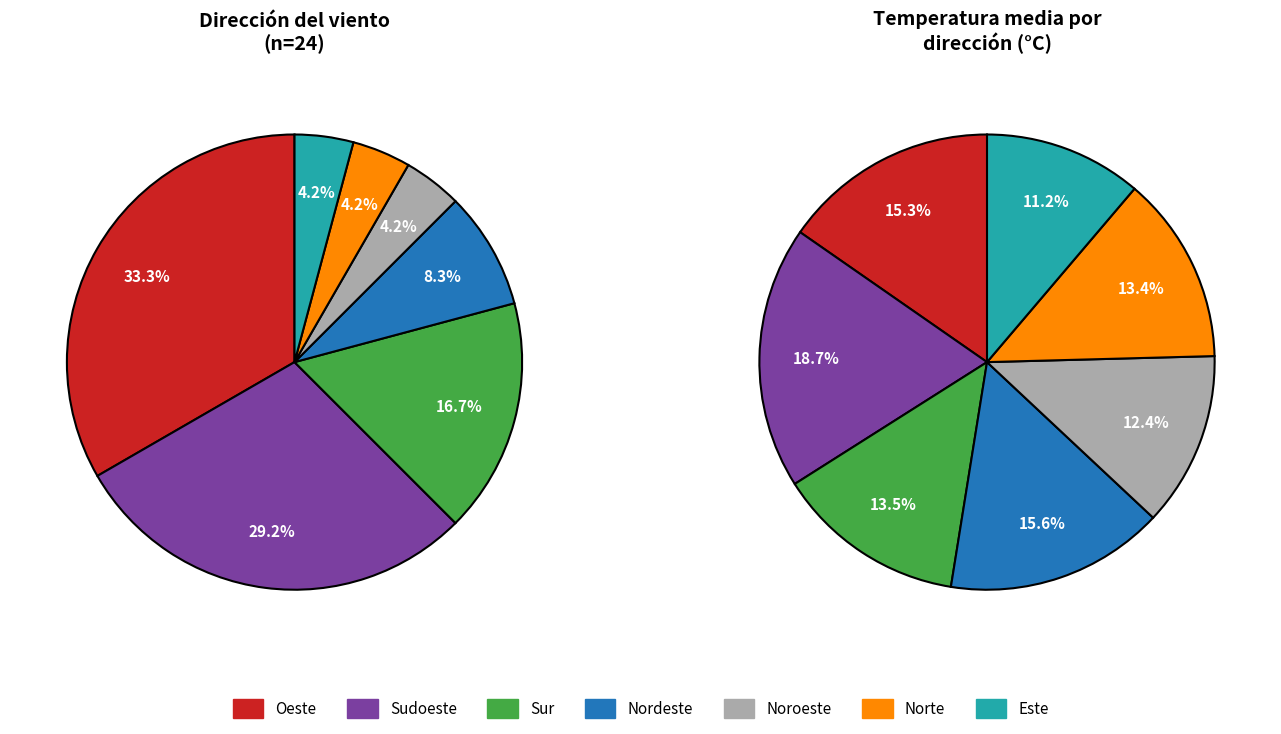

Which slice is the largest?

Sudoeste